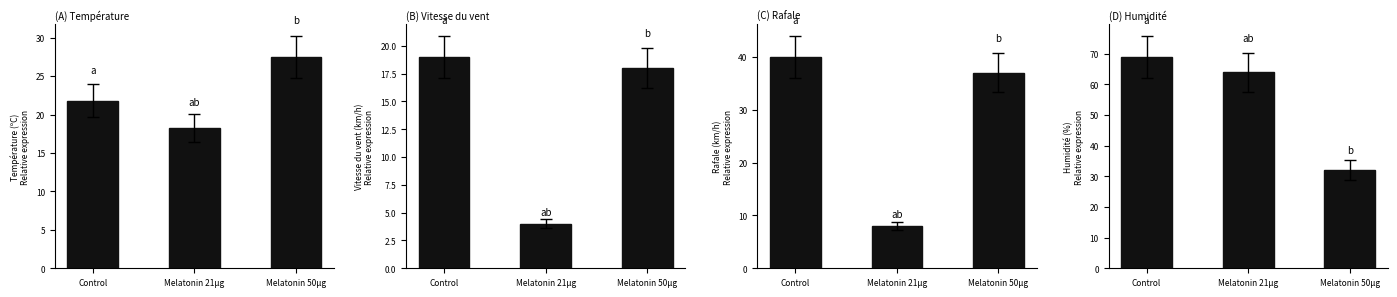

True or false: Vitesse du vent (km/h) has a value of 5.1 at Control.

False